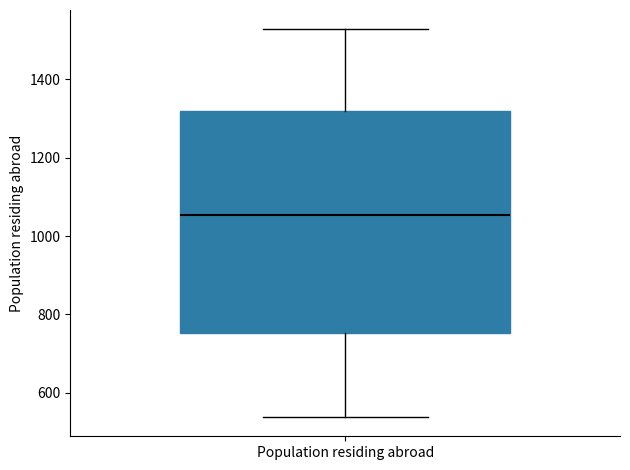

Where is the upper edge of the box for Population residing abroad on the y-axis? The values are not printed on the chart, so give them approximately, as read against the axis.

1320